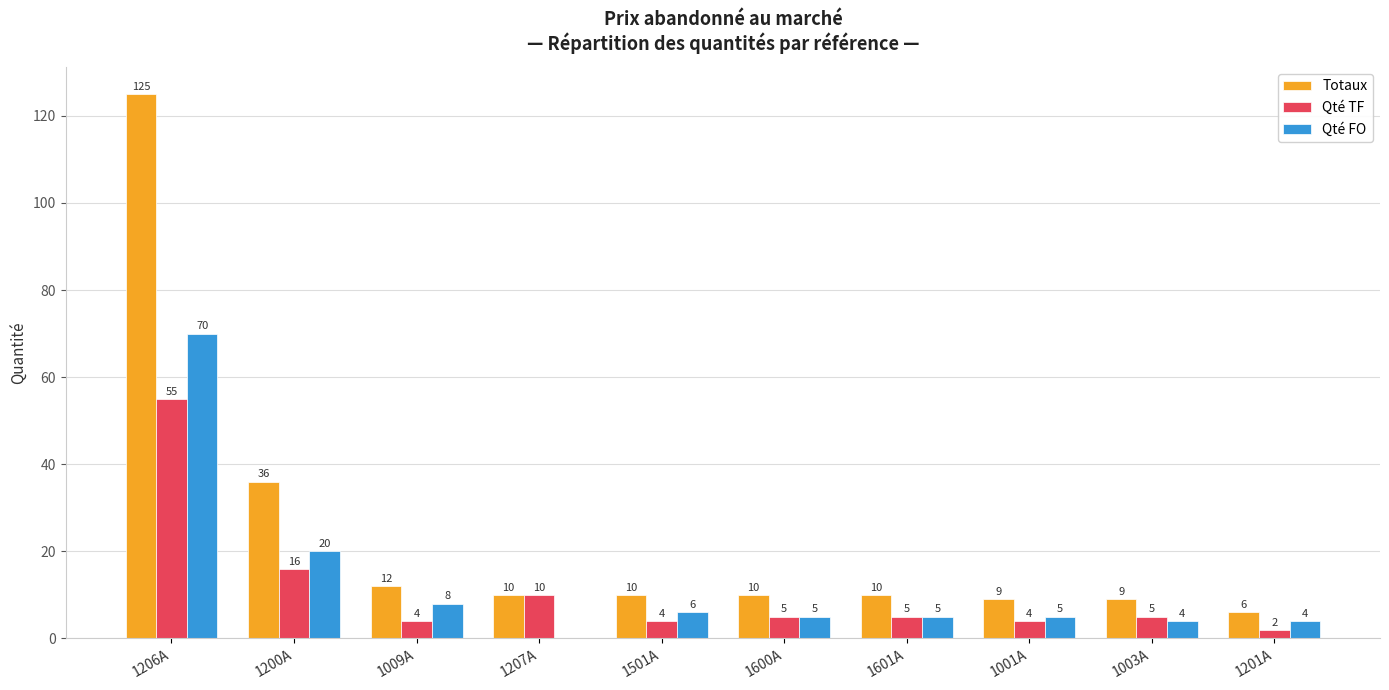

What is the sum of the Qté FO values at 1200A and 1600A?

25